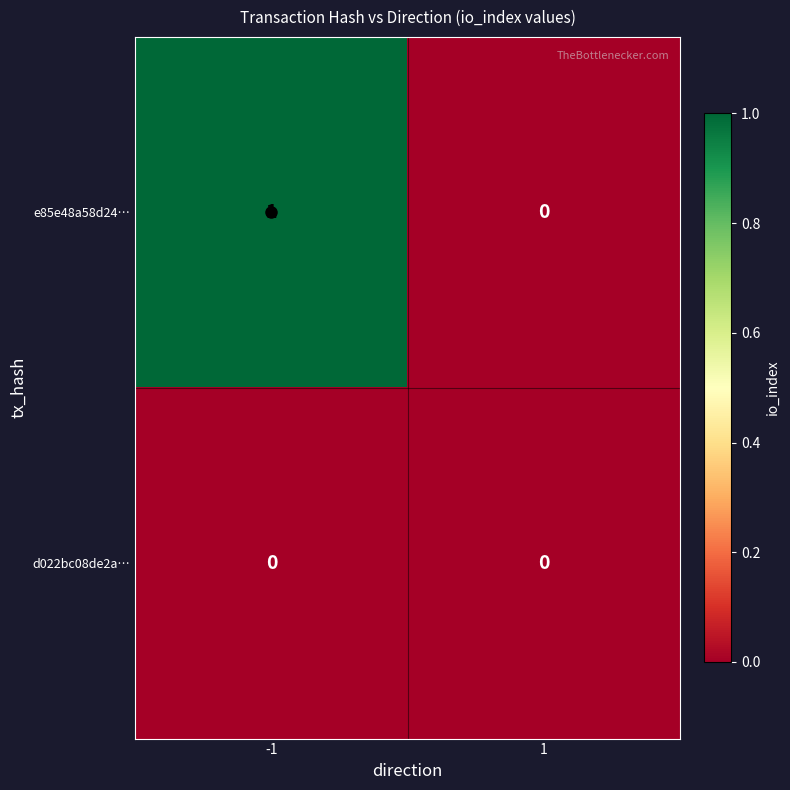

List the series in order of their peak value, highest first.

e85e48a58d24…, d022bc08de2a…